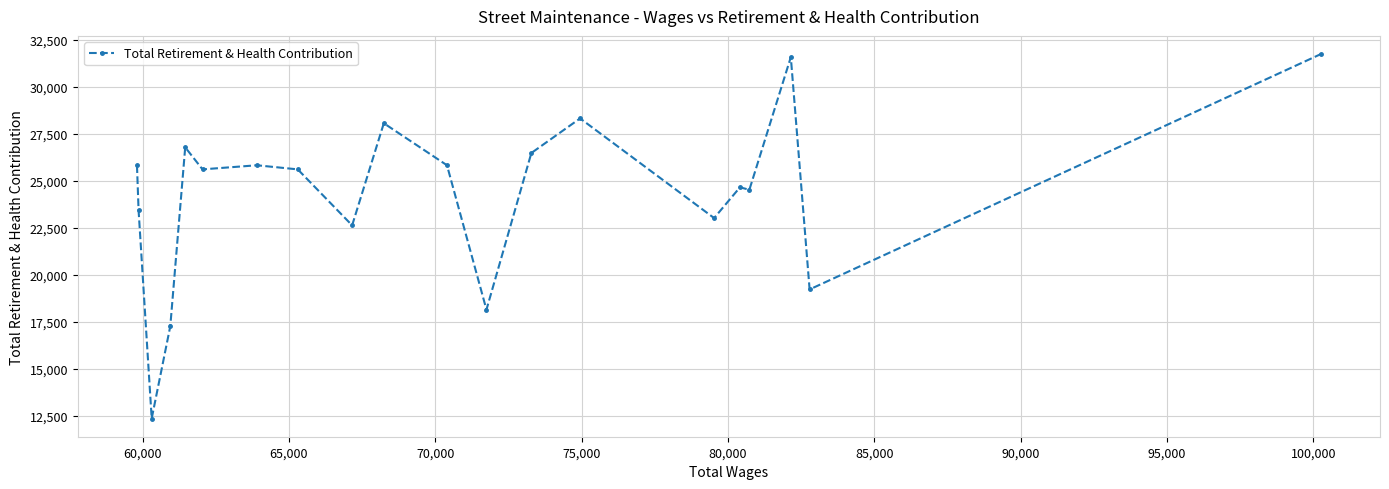

Count the number of categories in the chart.

20